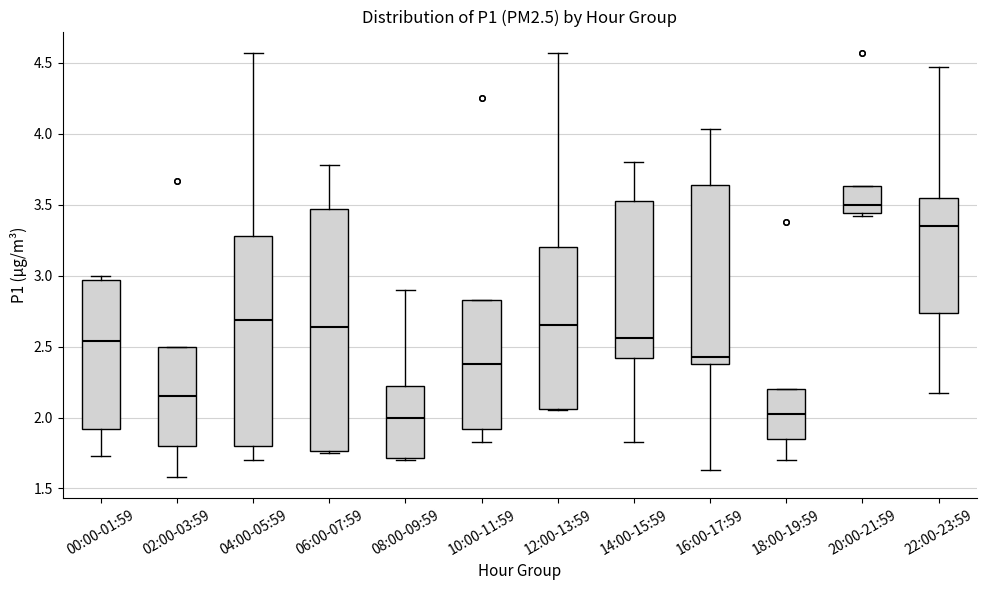

Comparing the boxes themselves (not the whiskers), which one is the tallest?

06:00-07:59